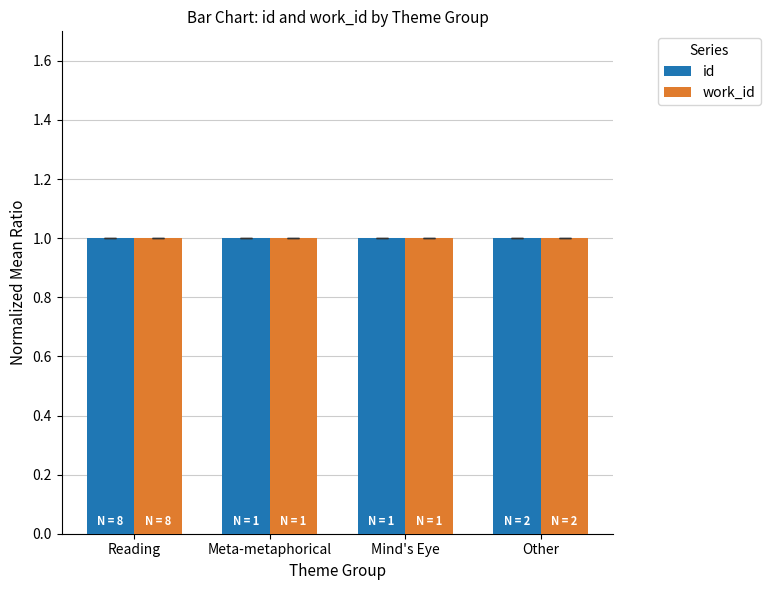

What is the maximum value shown in the chart?

1.0